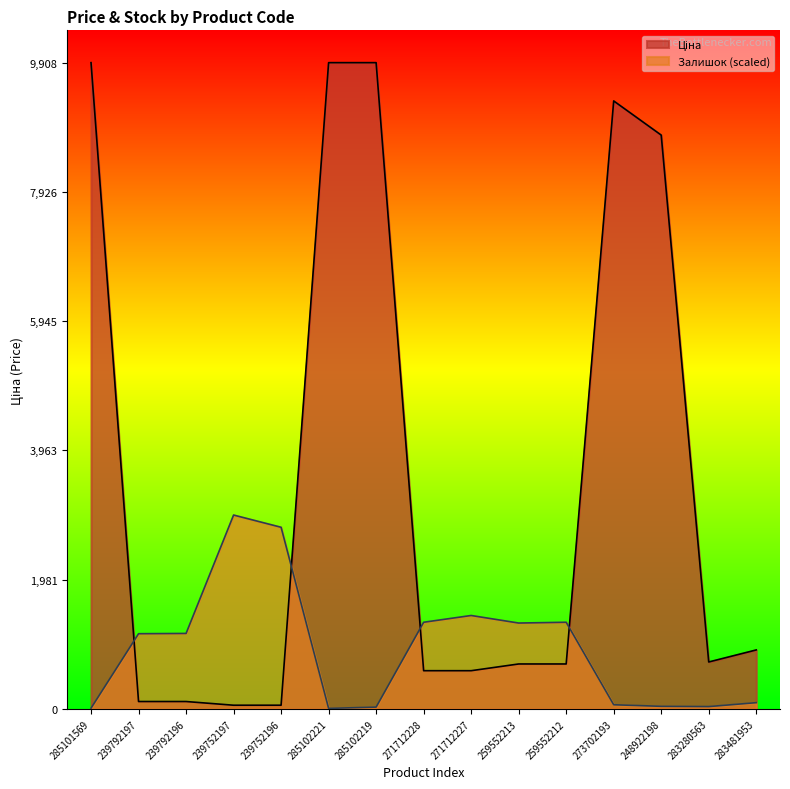

How many values in the Ціна series exceed 689?

9